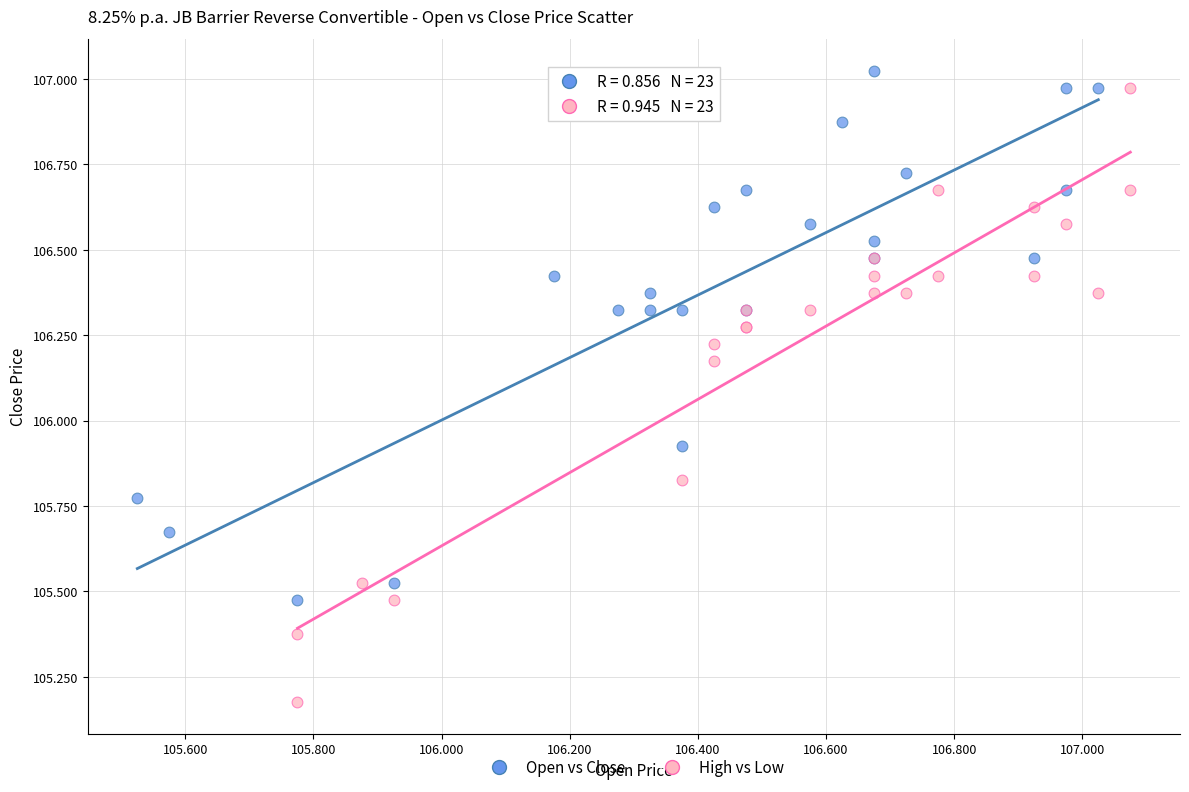

Which series contains the lowest Y value?

High vs Low